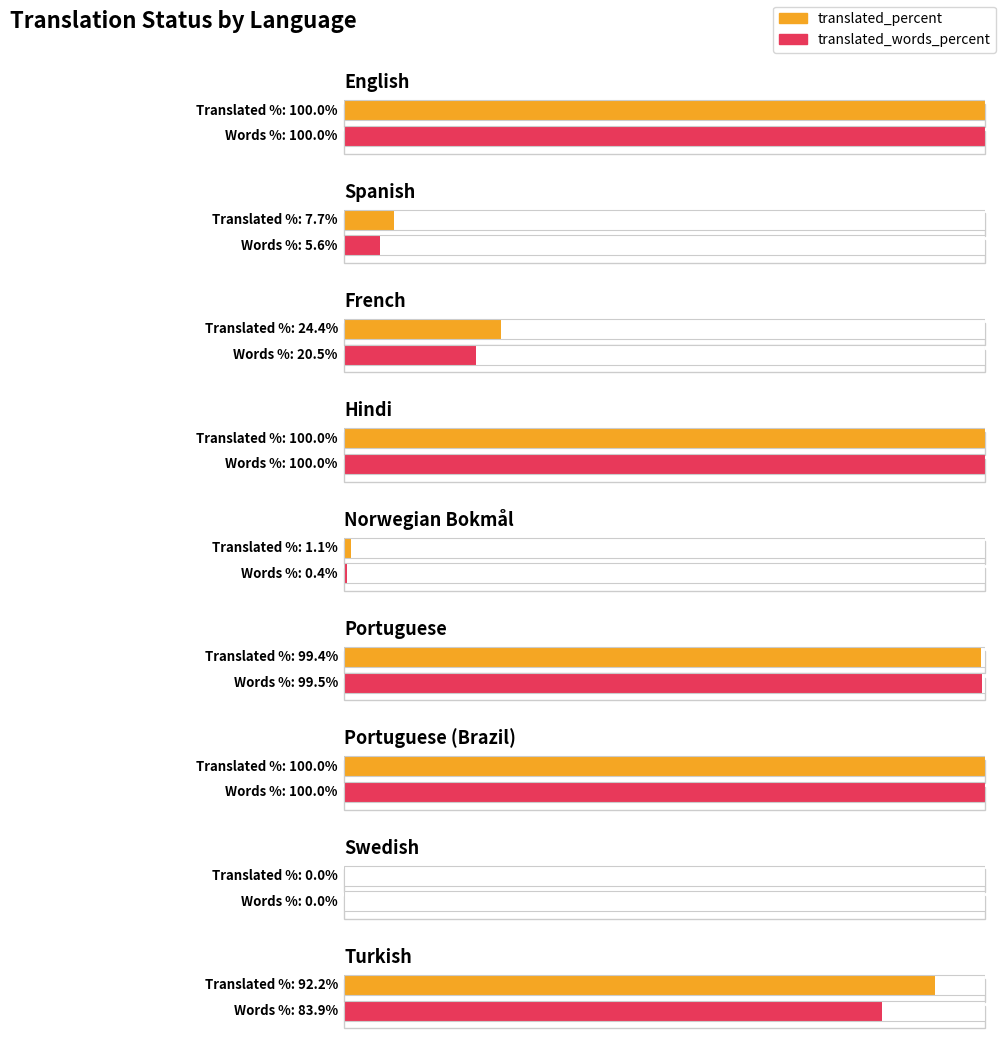

True or false: translated_percent has a value of 3.0 at Spanish.

False